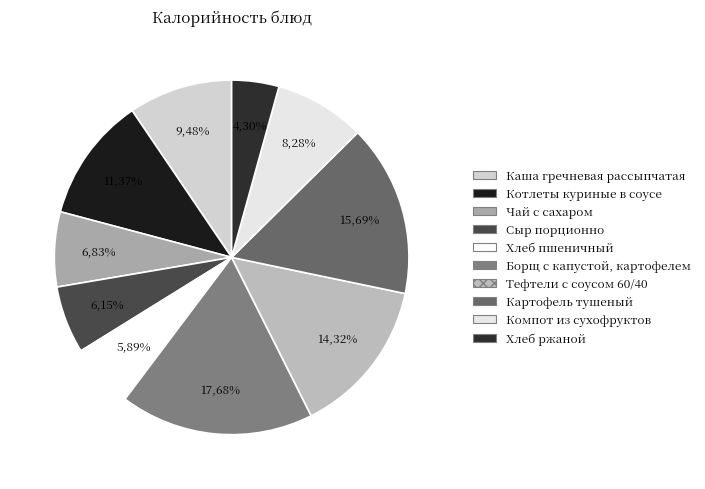

What percentage is the Картофель тушеный slice, to the nearest percent?

16%